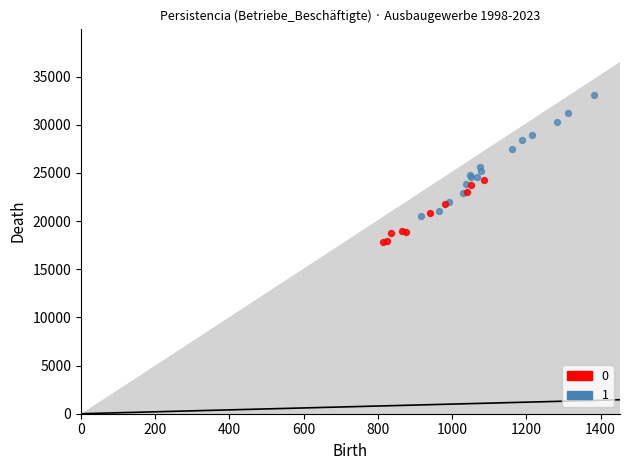

What are all the series names shown in the legend?

0, 1